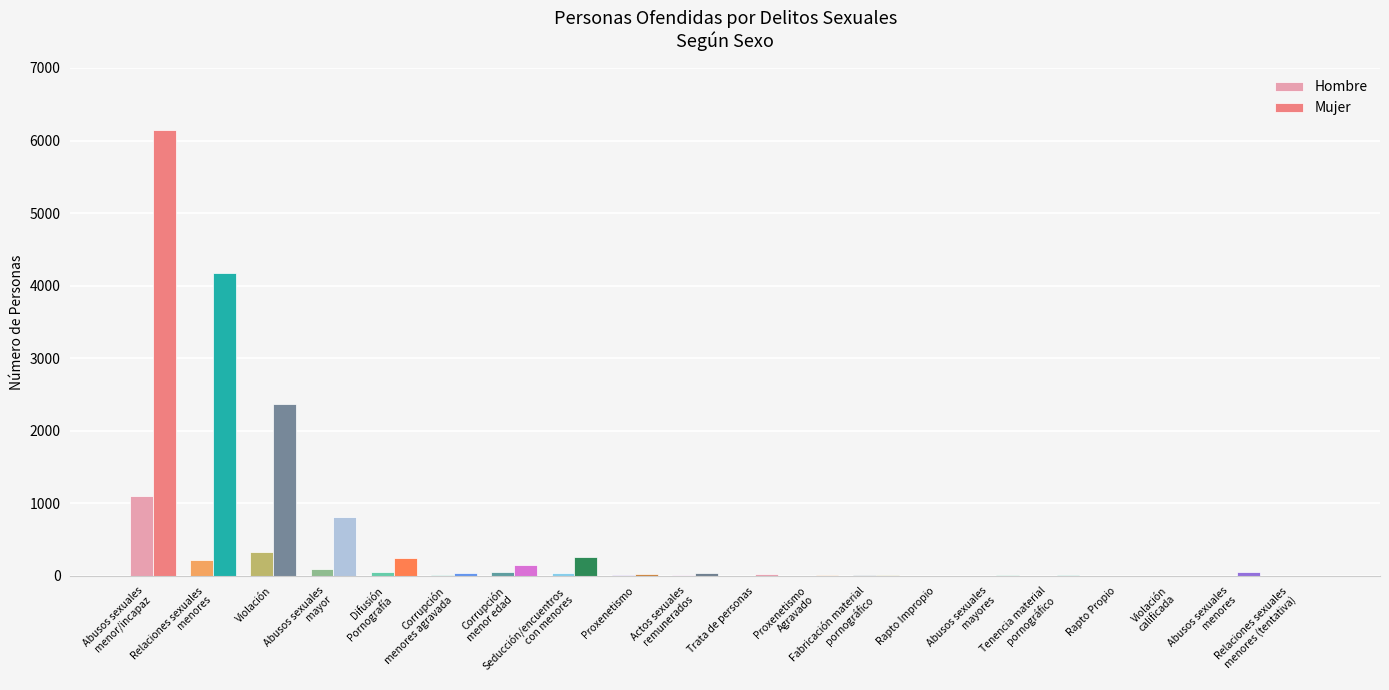

Reading left to right, transcribe all the data shown in this chart.

Hombre: Abusos sexuales
menor/incapaz=1099	Relaciones sexuales
menores=220	Violación=331	Abusos sexuales
mayor=90	Difusión
Pornografía=54	Corrupción
menores agravada=8	Corrupción
menor edad=53	Seducción/encuentros
con menores=48	Proxenetismo=11	Actos sexuales
remunerados=14	Trata de personas=4	Proxenetismo
Agravado=1	Fabricación material
pornográfico=7	Rapto Impropio=2	Abusos sexuales
mayores=2	Tenencia material
pornográfico=3	Rapto Propio=2	Violación
calificada=0	Abusos sexuales
menores=6	Relaciones sexuales
menores (tentativa)=1
Mujer: Abusos sexuales
menor/incapaz=6138	Relaciones sexuales
menores=4174	Violación=2375	Abusos sexuales
mayor=817	Difusión
Pornografía=249	Corrupción
menores agravada=46	Corrupción
menor edad=150	Seducción/encuentros
con menores=263	Proxenetismo=28	Actos sexuales
remunerados=44	Trata de personas=28	Proxenetismo
Agravado=8	Fabricación material
pornográfico=20	Rapto Impropio=2	Abusos sexuales
mayores=14	Tenencia material
pornográfico=11	Rapto Propio=6	Violación
calificada=1	Abusos sexuales
menores=53	Relaciones sexuales
menores (tentativa)=3